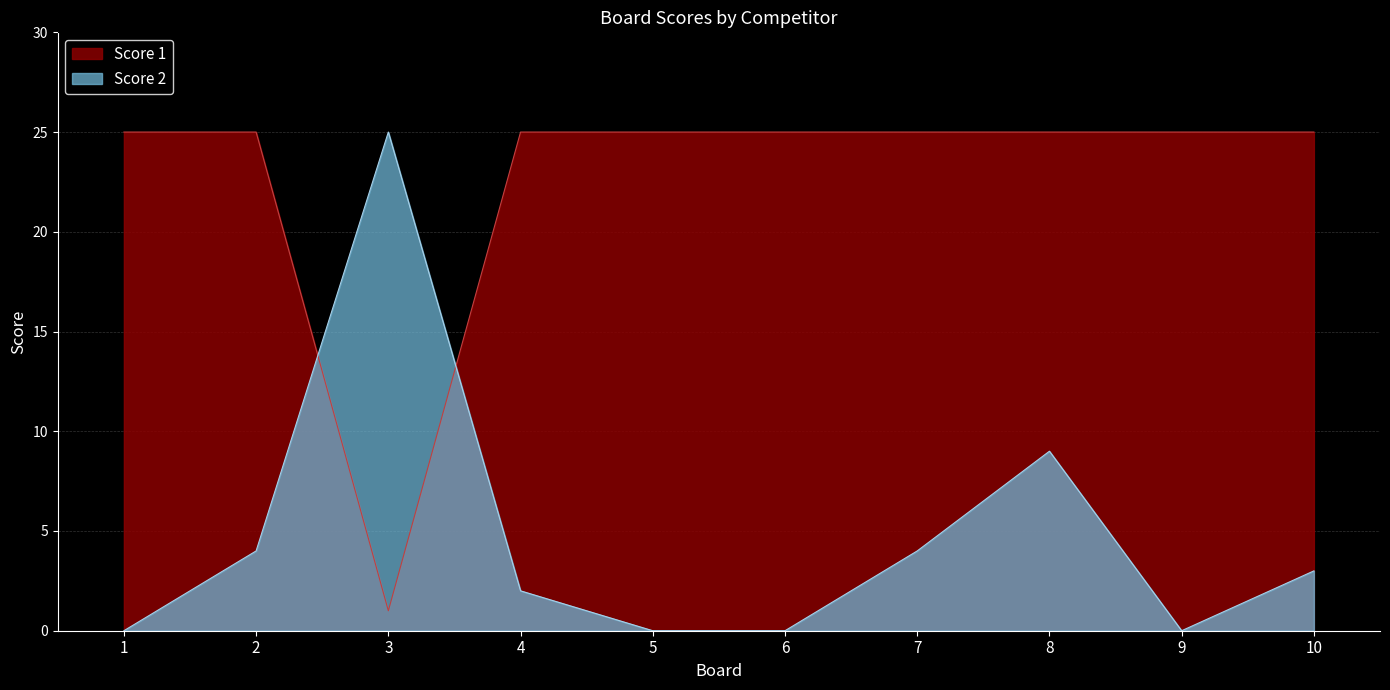

In Score 1, how many points are lower than both neighbors (excluding endpoints)?

1